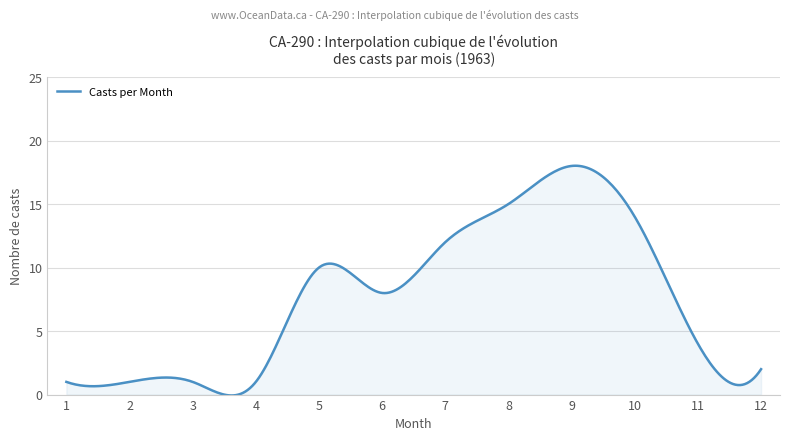

What is the difference between the maximum and minimum values?

18.1